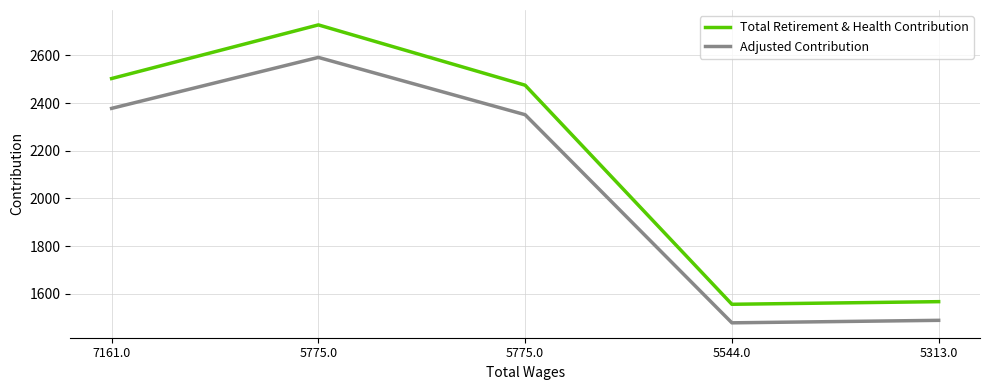

Between 7161.0 and 5775.0, which is larger?

5775.0